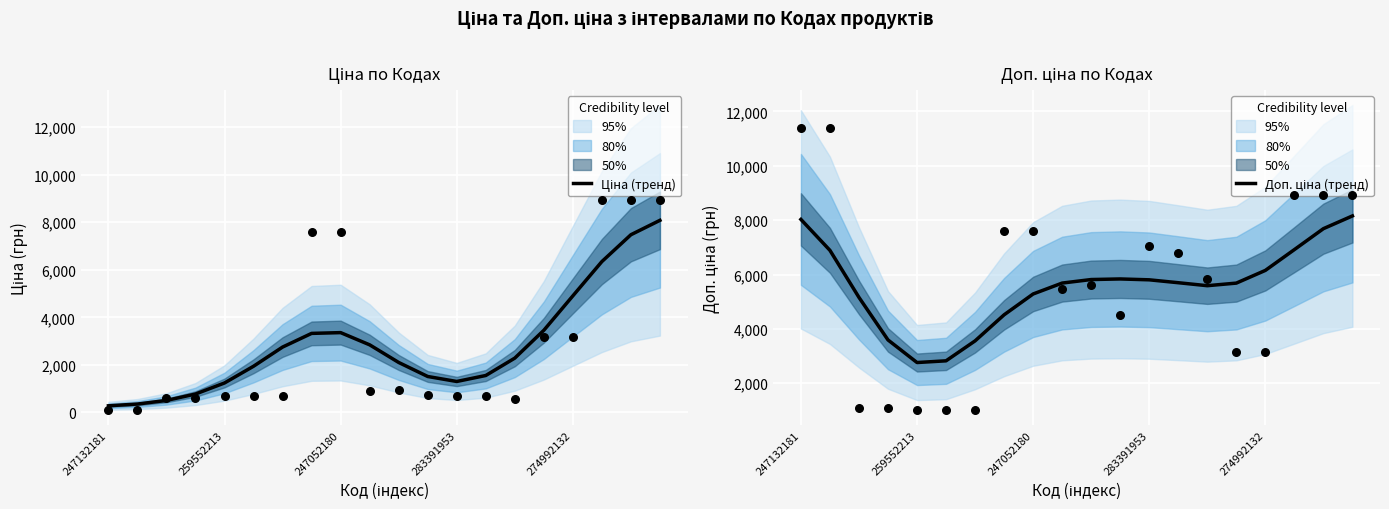

Is the value of Ціна (тренд) at 19 greater than the value of Доп. ціна (тренд) at 17?

Yes